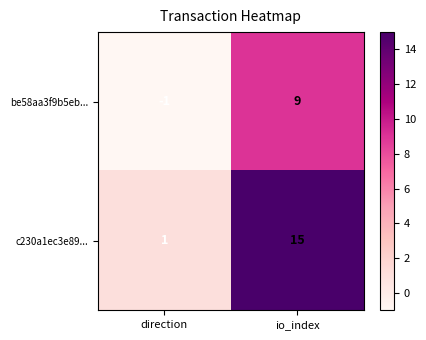

What is the difference between the maximum and minimum values in the c230a1ec3e89... series?

14